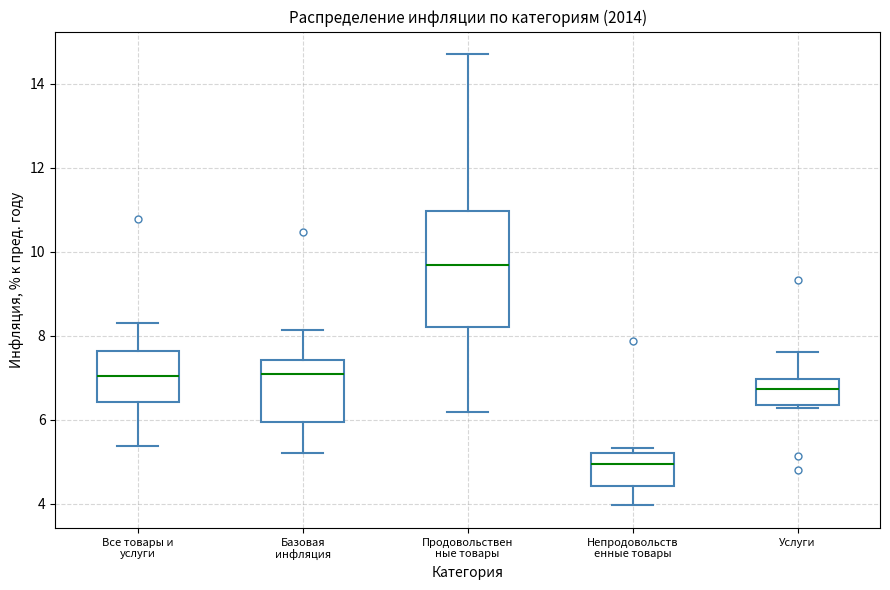

Reading left to right, transcribe this box plot: for each box, give where its median line is, the range the box spans, and where its two whiskers end, as read against the y-axis. The values are not printed on the chart, so give them approximately, as read against the axis.

Все товары и услуги: median 7.0, box 6.4 to 7.6, whiskers 5.4 to 8.4
Базовая инфляция: median 7.0, box 6.0 to 7.4, whiskers 5.2 to 8.2
Продовольствен ные товары: median 9.6, box 8.2 to 11.0, whiskers 6.2 to 14.8
Непродовольств енные товары: median 5.0, box 4.4 to 5.2, whiskers 4.0 to 5.4
Услуги: median 6.8, box 6.4 to 7.0, whiskers 6.2 to 7.6